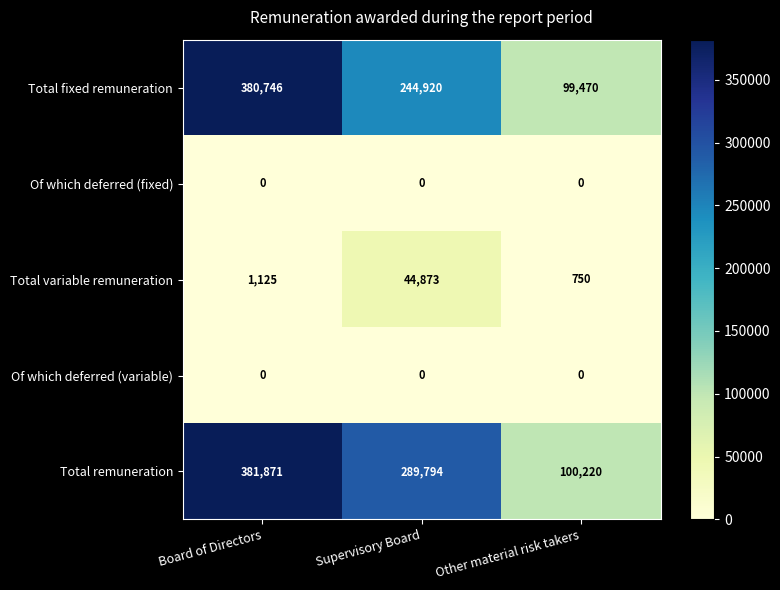

What is the difference between the maximum and minimum values in the Total fixed remuneration series?

281276